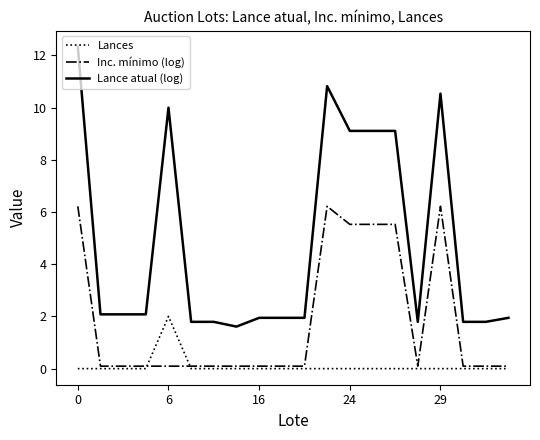

What is the lowest value of the Lance atual (log) series?

1.6